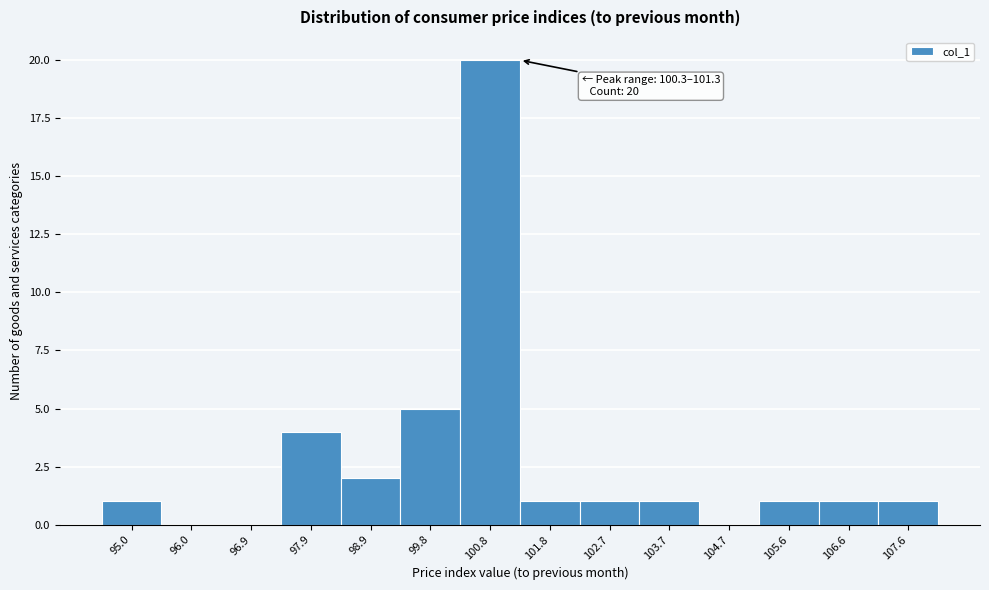

Over which range of the x-axis is the bar tallest?

100.3 to 101.3